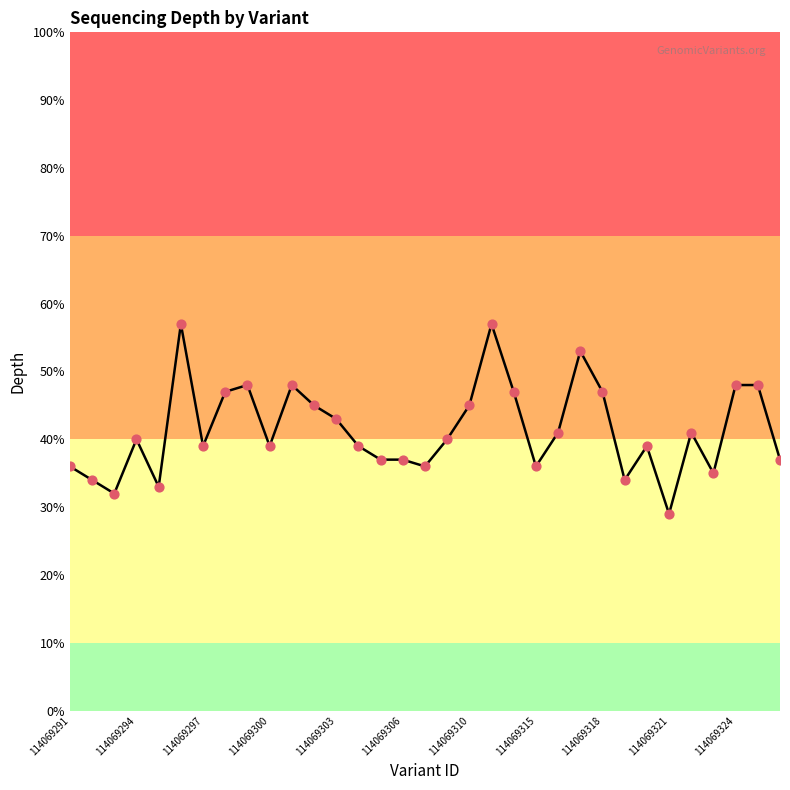

What is the minimum value shown in the chart?

29